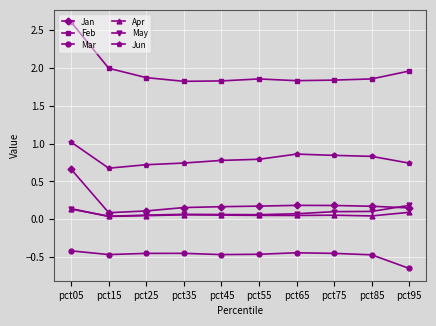

At pct85, list the series in order from smallest to largest.

Mar, Apr, May, Jan, Jun, Feb